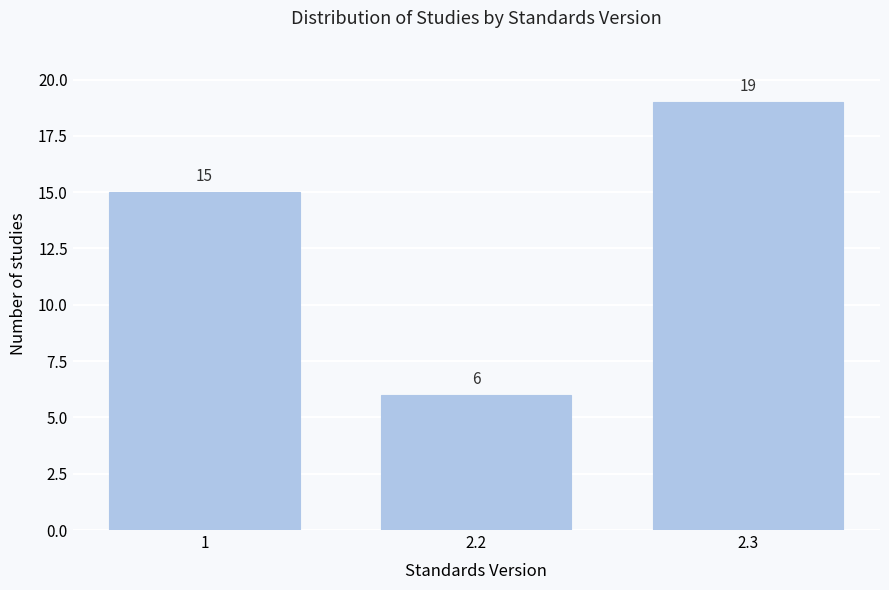

Reading left to right, what are all the values shown in this chart?

15	6	19